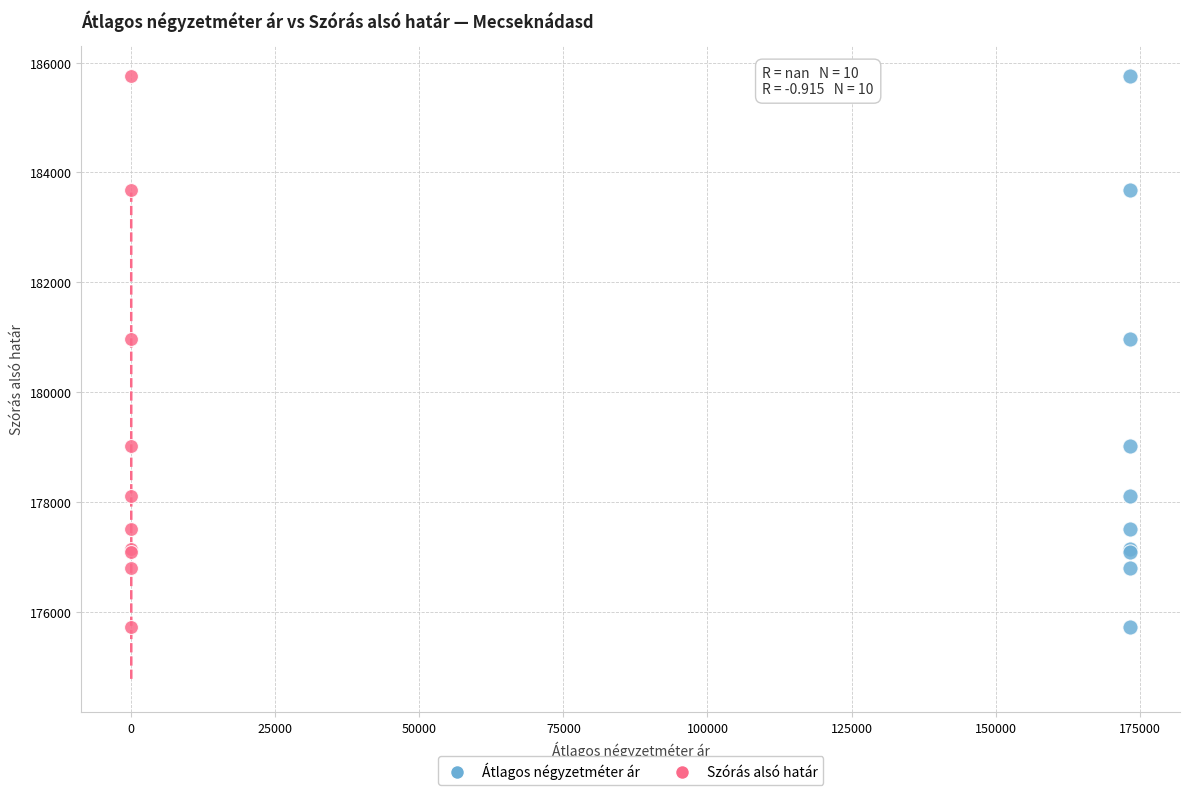

What are all the series names shown in the legend?

Átlagos négyzetméter ár, Szórás alsó határ